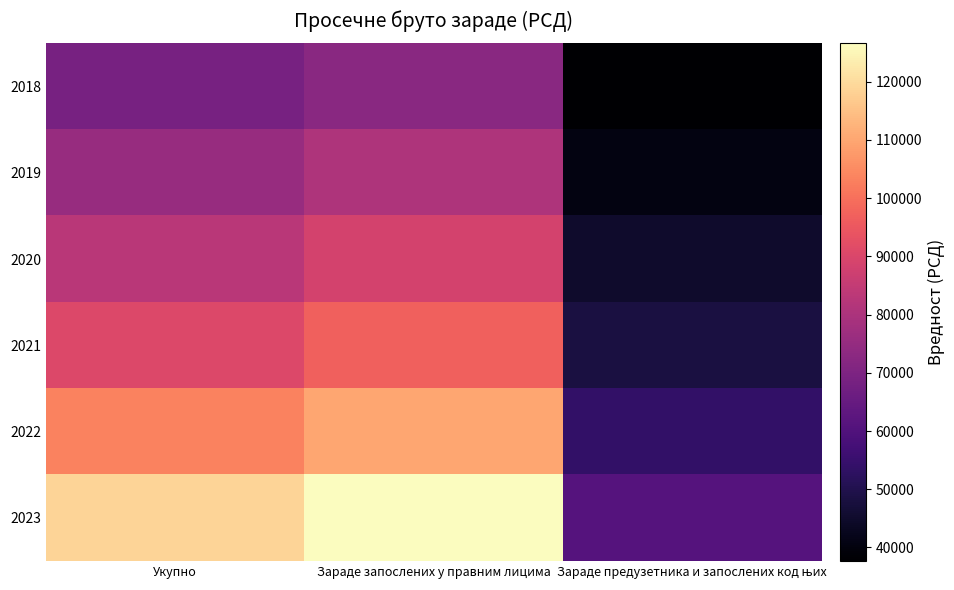

Reading left to right, what are all the values shown in this chart?

2018: Укупно=68629	Зараде запослених у правним лицима=72700	Зараде предузетника и запослених код њих=37651
2019: Укупно=75814	Зараде запослених у правним лицима=80572	Зараде предузетника и запослених код њих=40688
2020: Укупно=82984	Зараде запослених у правним лицима=88369	Зараде предузетника и запослених код њих=45147
2021: Укупно=90784	Зараде запослених у правним лицима=96893	Зараде предузетника и запослених код њих=48196
2022: Укупно=103316	Зараде запослених у правним лицима=110120	Зараде предузетника и запослених код њих=53721
2023: Укупно=118599	Зараде запослених у правним лицима=126569	Зараде предузетника и запослених код њих=61185